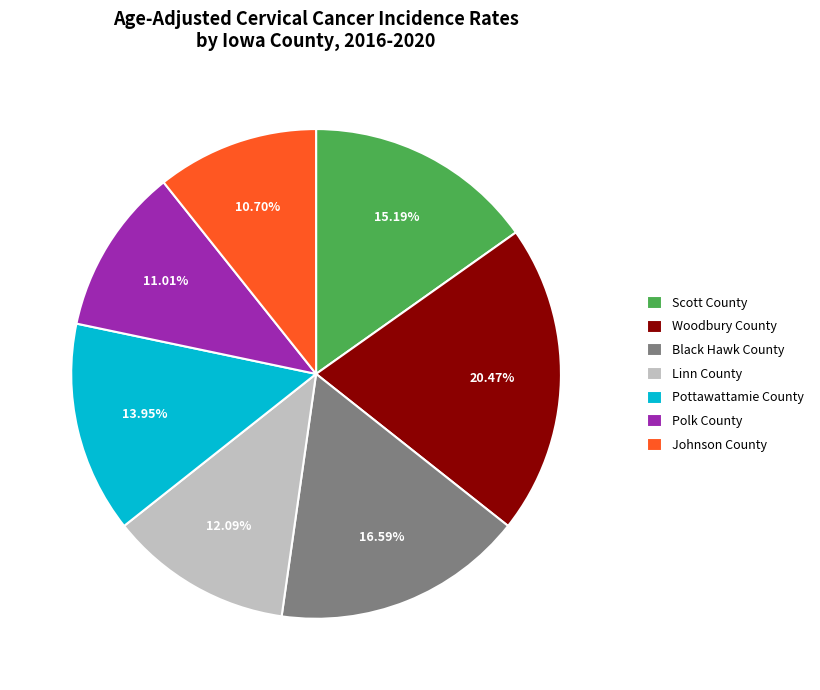

Is there a majority slice in this chart?

No